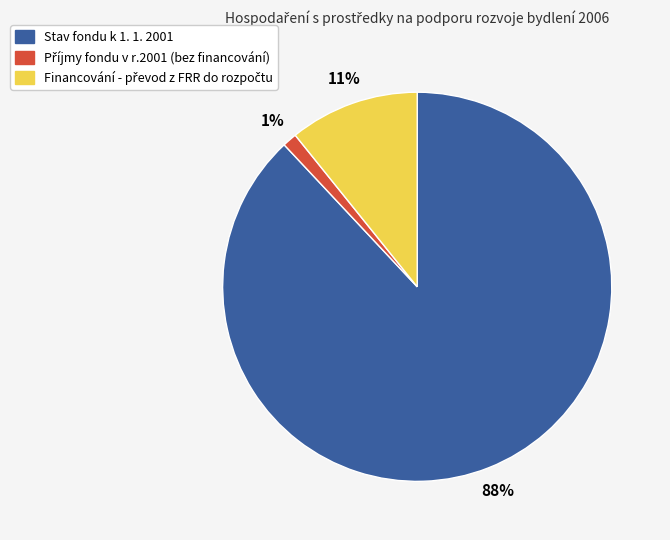

What is the largest slice in the pie chart?

Stav fondu k 1. 1. 2001